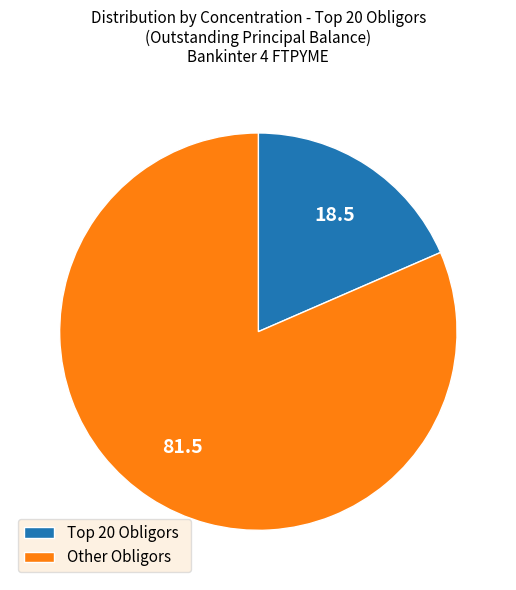

Which slice is the largest?

Other Obligors